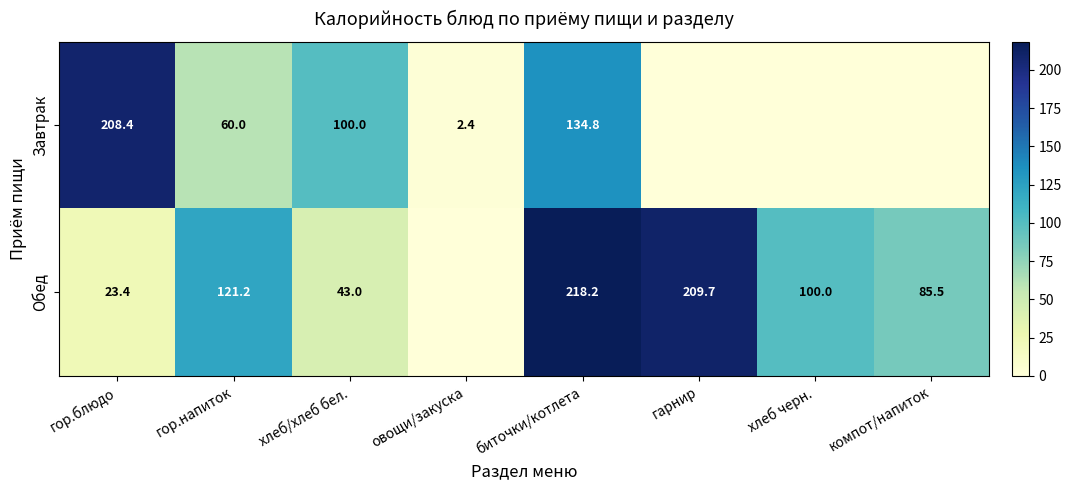

The value of Завтрак at овощи/закуска is 3.5. True or false?

False